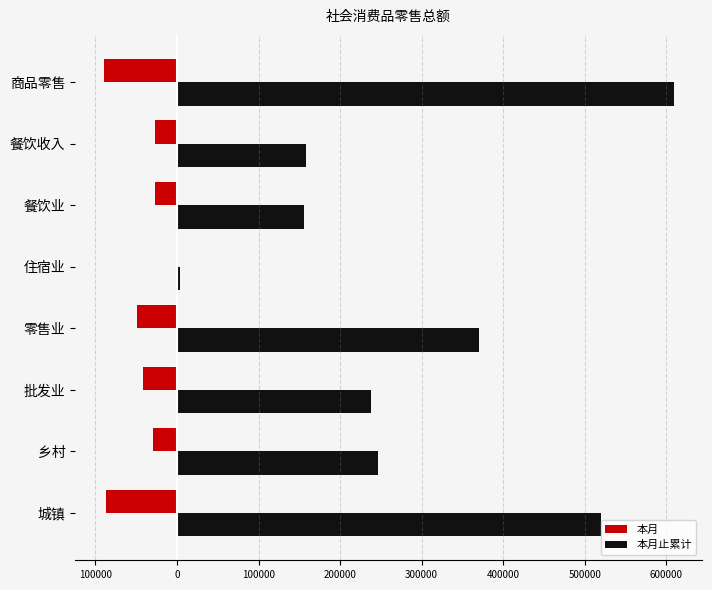

What is the highest value of the 本月止累计 series?

608805.1